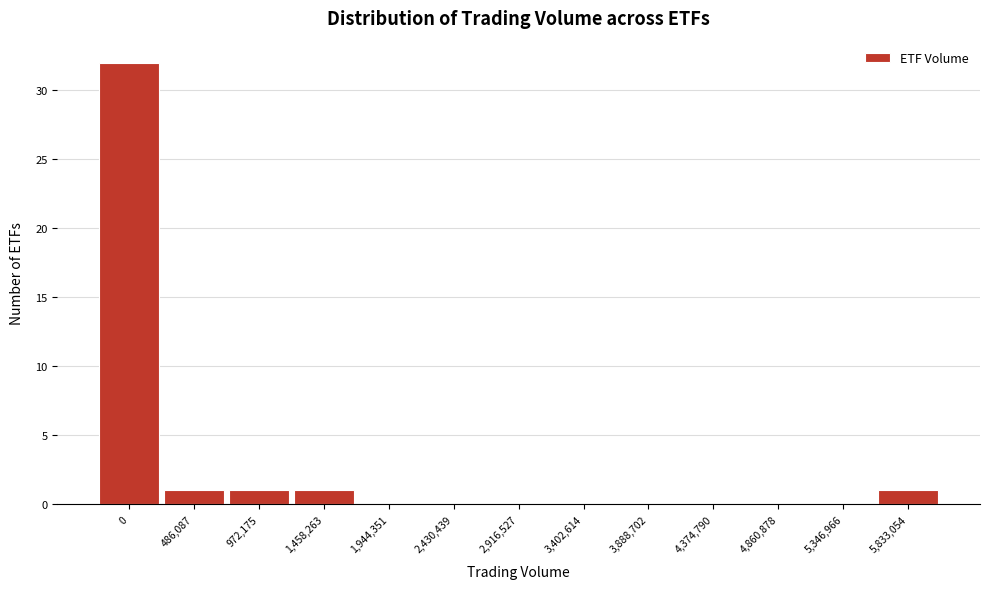

Reading left to right, transcribe all the data shown in this chart.

0=32	486,087=1	972,175=1	1,458,263=1	1,944,351=0	2,430,439=0	2,916,527=0	3,402,614=0	3,888,702=0	4,374,790=0	4,860,878=0	5,346,966=0	5,833,054=1